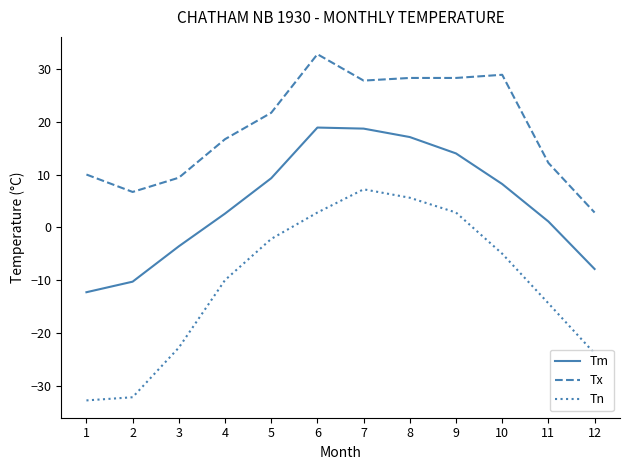

The value of Tm at 4 is 2.6. True or false?

True